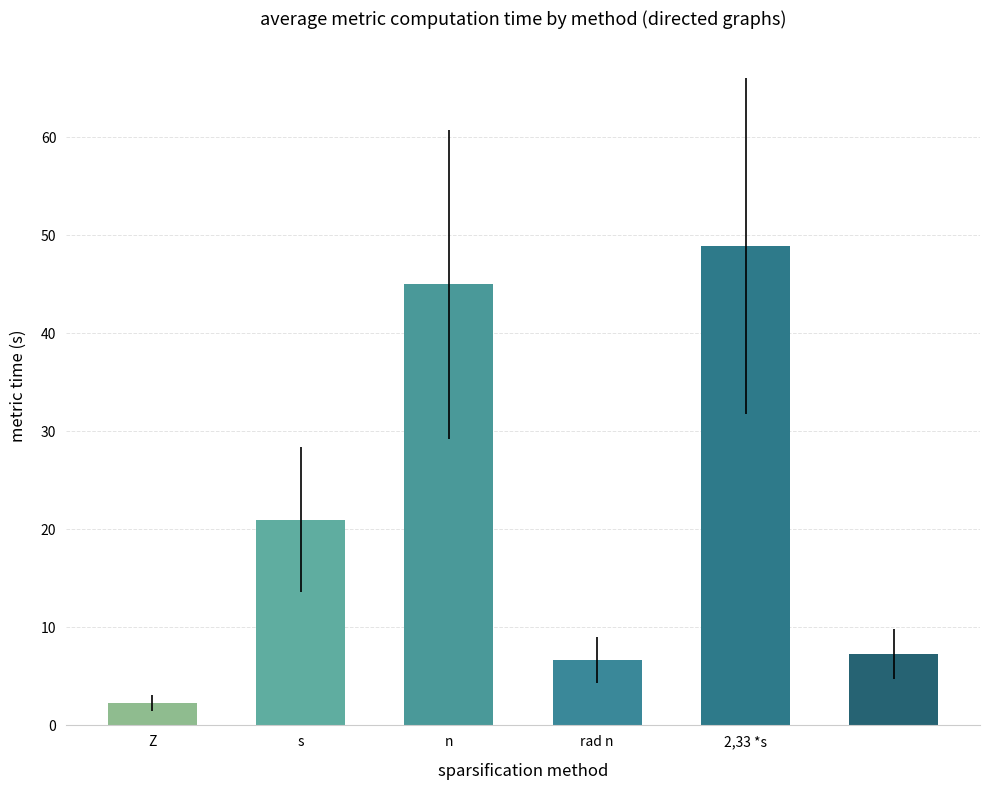

What is the difference between the second highest and minimum values?

42.7